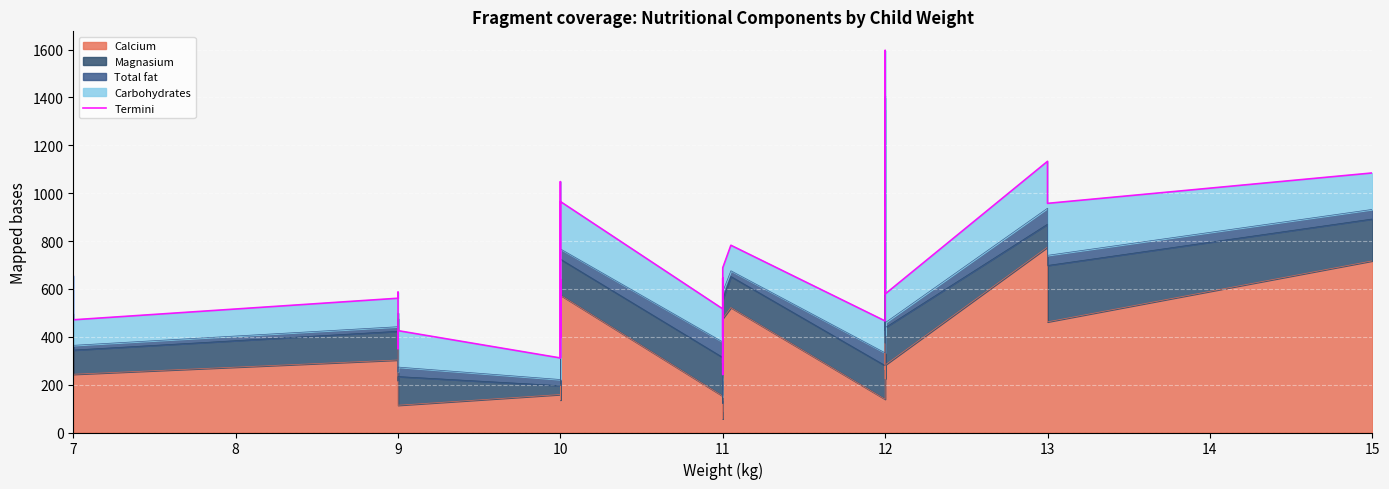

Reading right to left, transcribe all the data shown in this chart.

1084.4	957.4	1133.0	578.6	653.4	603.3	1596.2	589.5	942.9	466.0	782.4	688.3	396.4	645.6	242.5	252.1	326.9	290.5	516.4	965.0	420.2	638.2	626.3	639.0	374.0	327.5	312.3	473.8	396.6	693.0	1048.0	906.8	311.4	425.5	350.3	586.3	561.0	470.9	654.1